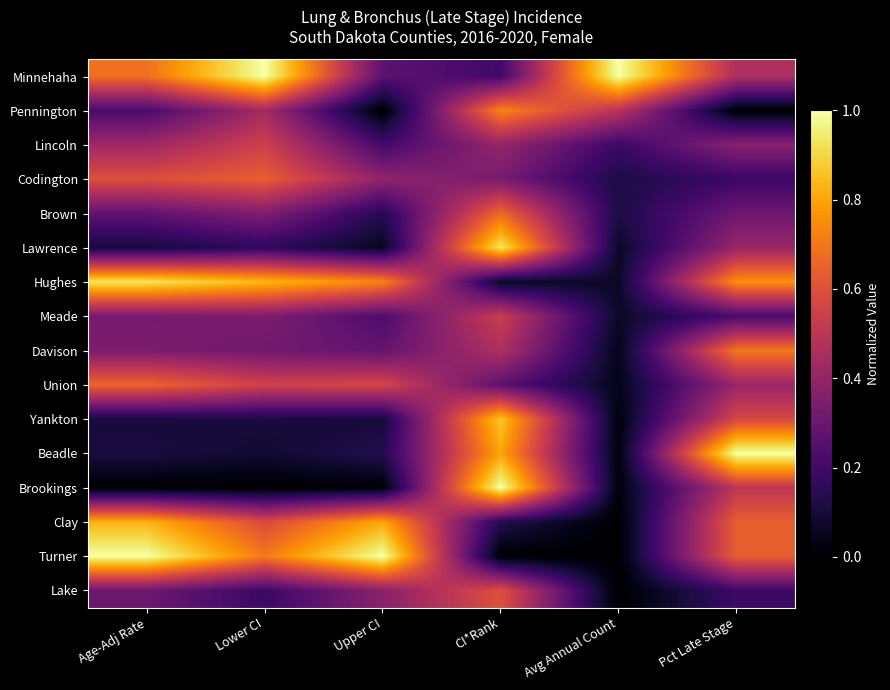

What is the maximum value shown in the chart?

1.0